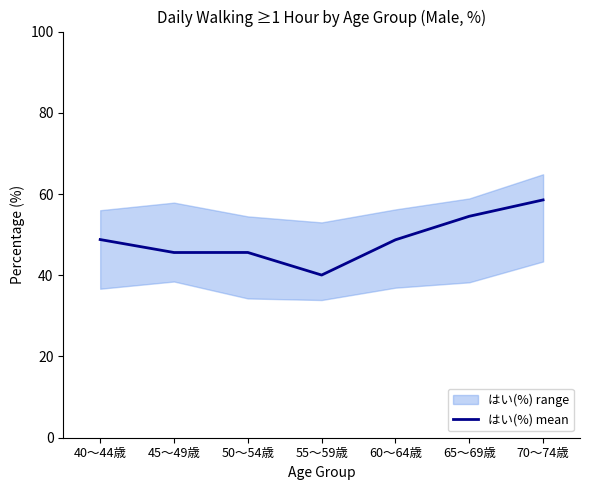

List the labels in order of value, smallest first.

55～59歳, 45～49歳, 50～54歳, 60～64歳, 40～44歳, 65～69歳, 70～74歳